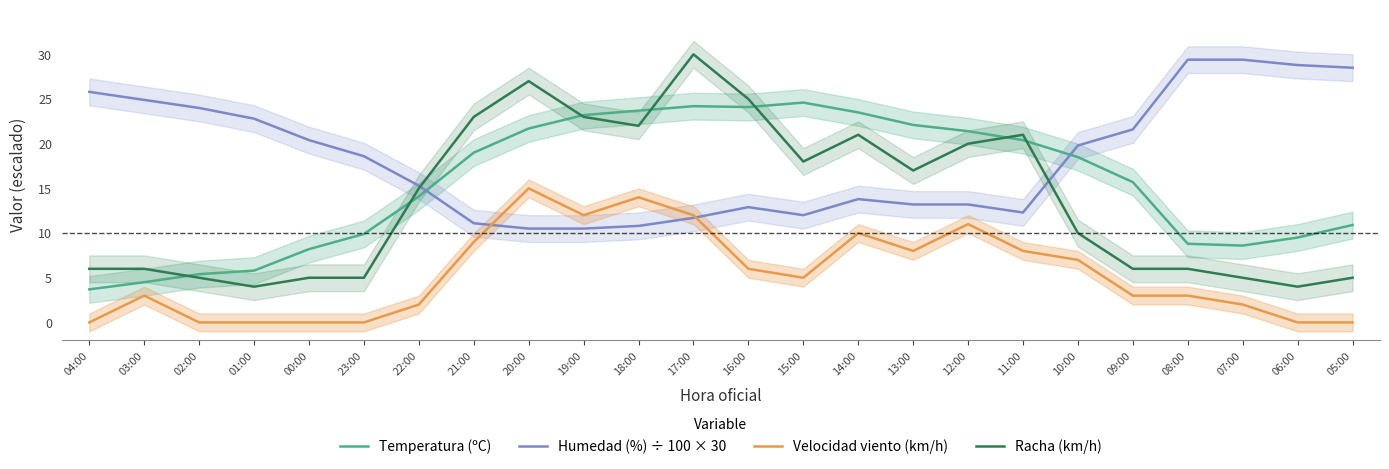

True or false: Temperatura (ºC) and Velocidad viento (km/h) cross at least once.

False